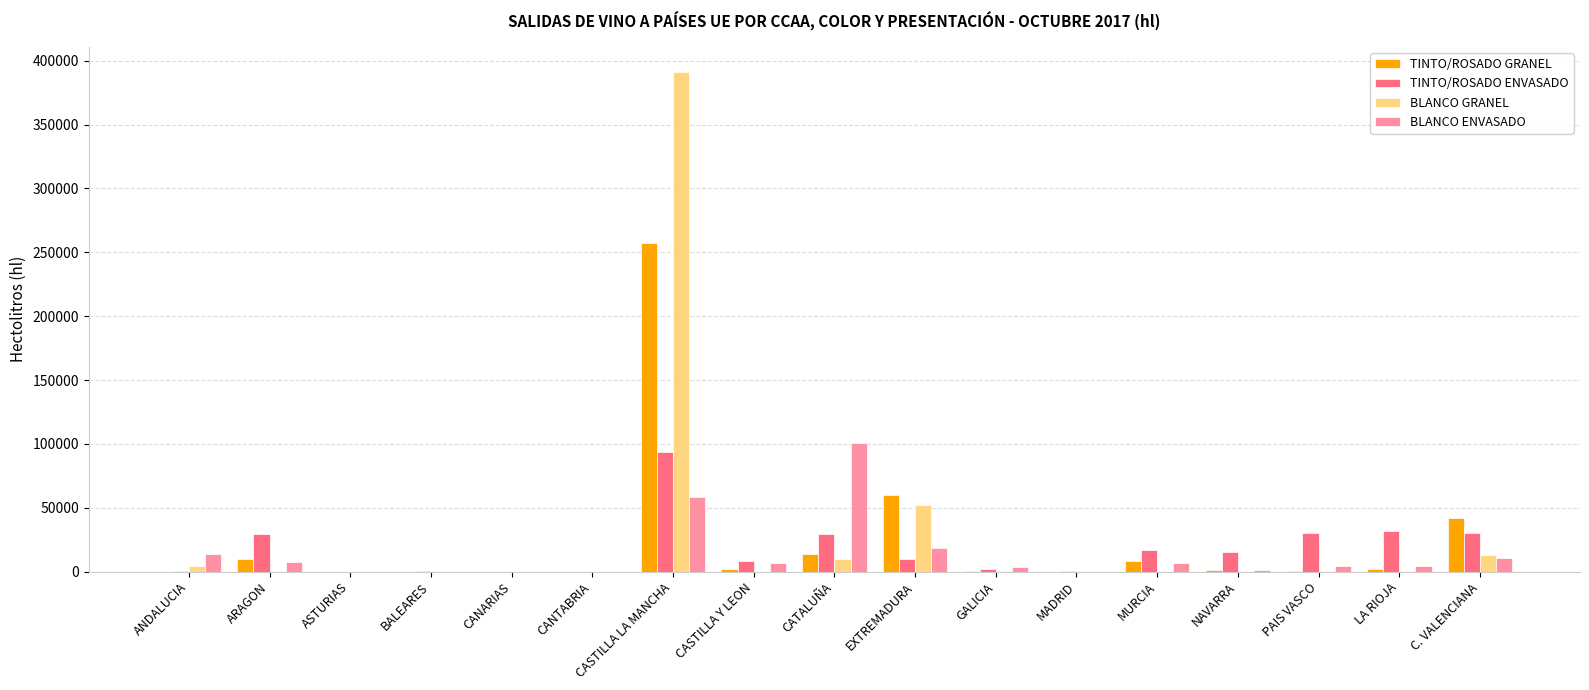

What are all the series names shown in the legend?

TINTO/ROSADO GRANEL, TINTO/ROSADO ENVASADO, BLANCO GRANEL, BLANCO ENVASADO